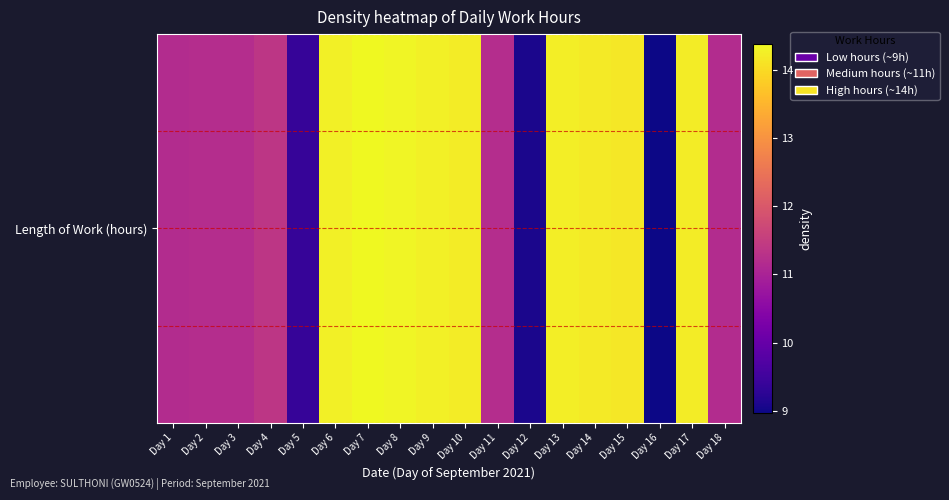

Count the number of data series in this chart.

1